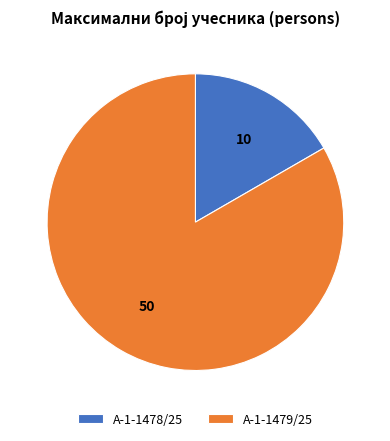

Count the number of slices in the pie.

2